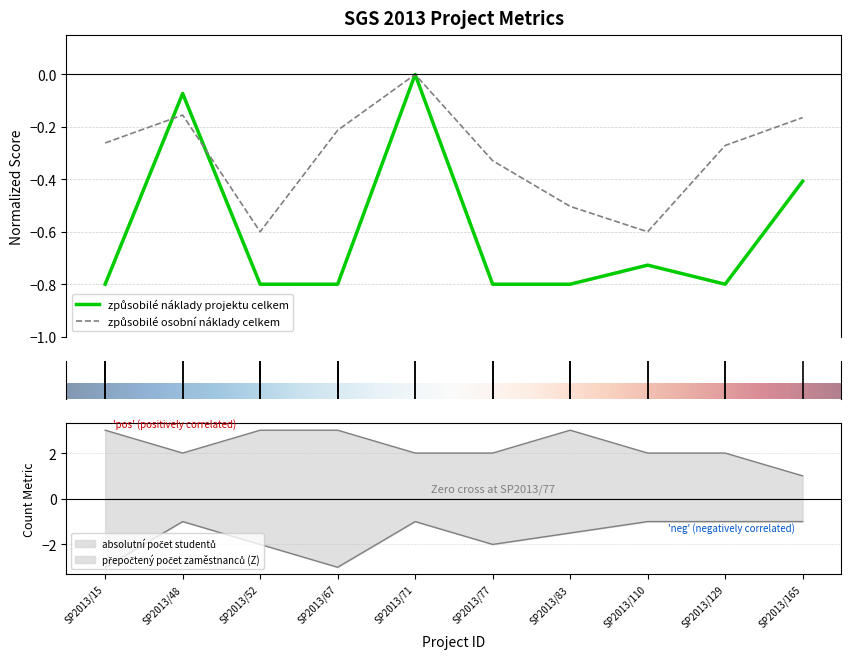

Reading left to right, extract all data points from this chart.

způsobilé náklady projektu celkem: -0.8	-0.1	-0.8	-0.8	-0.0	-0.8	-0.8	-0.7	-0.8	-0.4
způsobilé osobní náklady celkem: -0.3	-0.2	-0.6	-0.2	-0.0	-0.3	-0.5	-0.6	-0.3	-0.2
absolutní počet studentů: 3.0	2.0	3.0	3.0	2.0	2.0	3.0	2.0	2.0	1.0
přepočtený počet zaměstnanců (Z): -3.0	-1.0	-2.0	-3.0	-1.0	-2.0	-1.5	-1.0	-1.0	-1.0